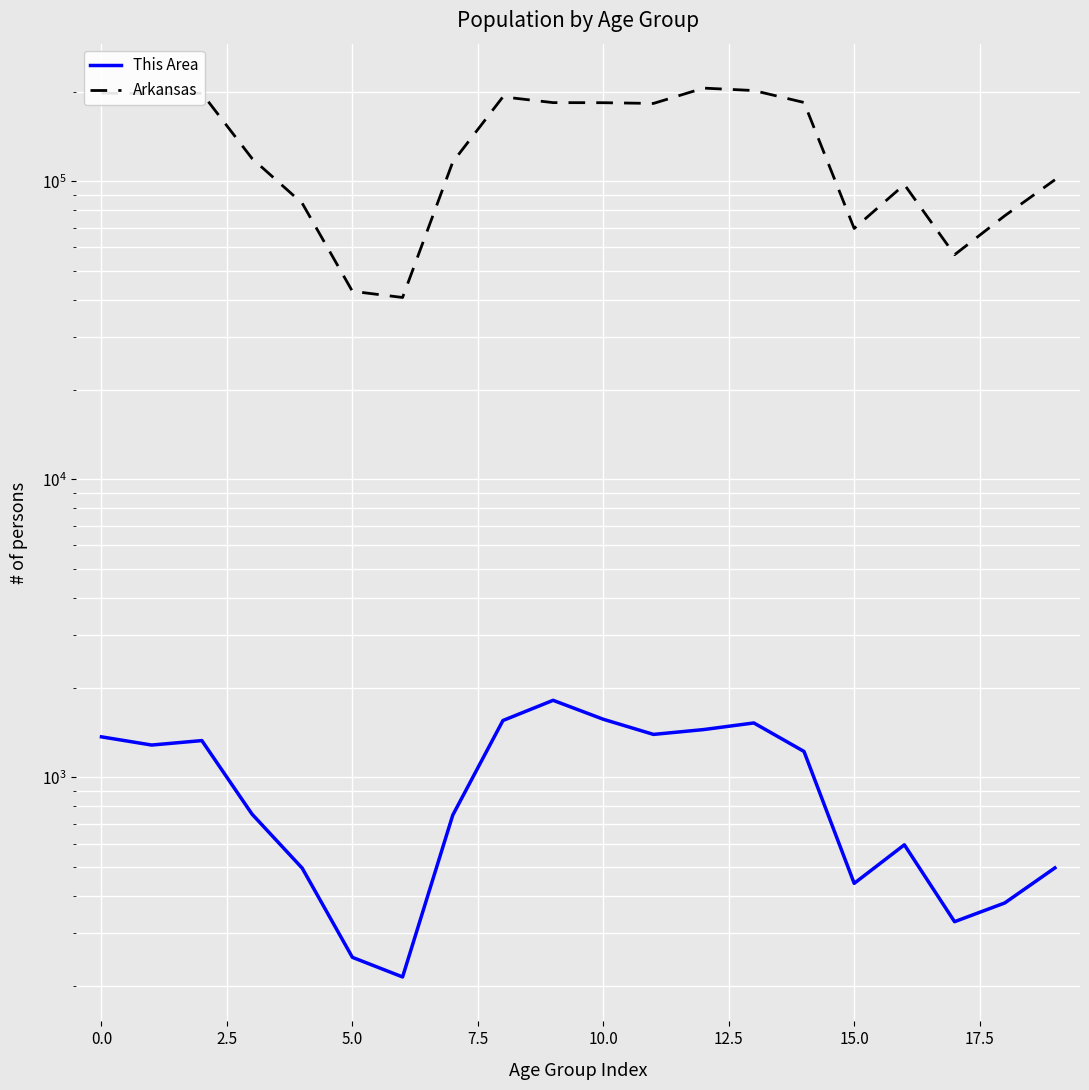

How many series are shown in this chart?

2